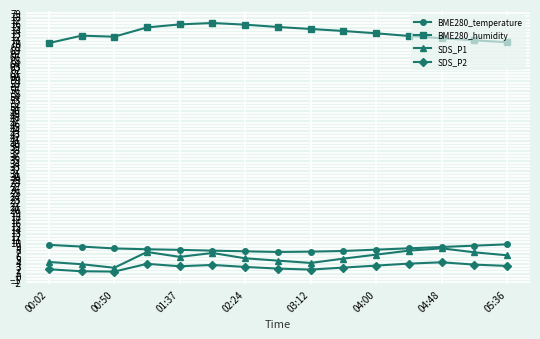

What is the value of the SDS_P1 point at the 12th from the left?

7.5